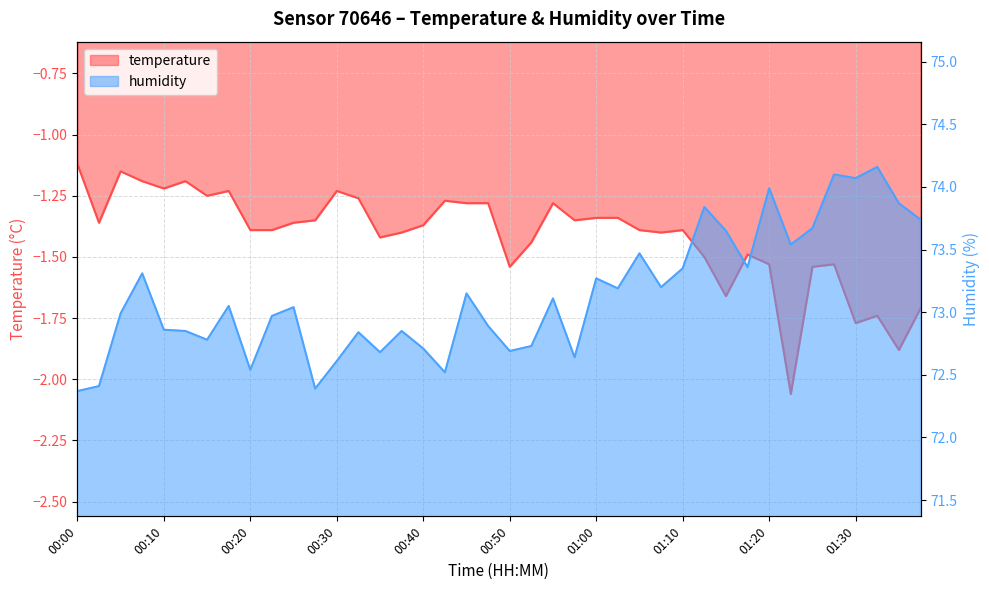

What is the total value across all series at 00:13?

71.7